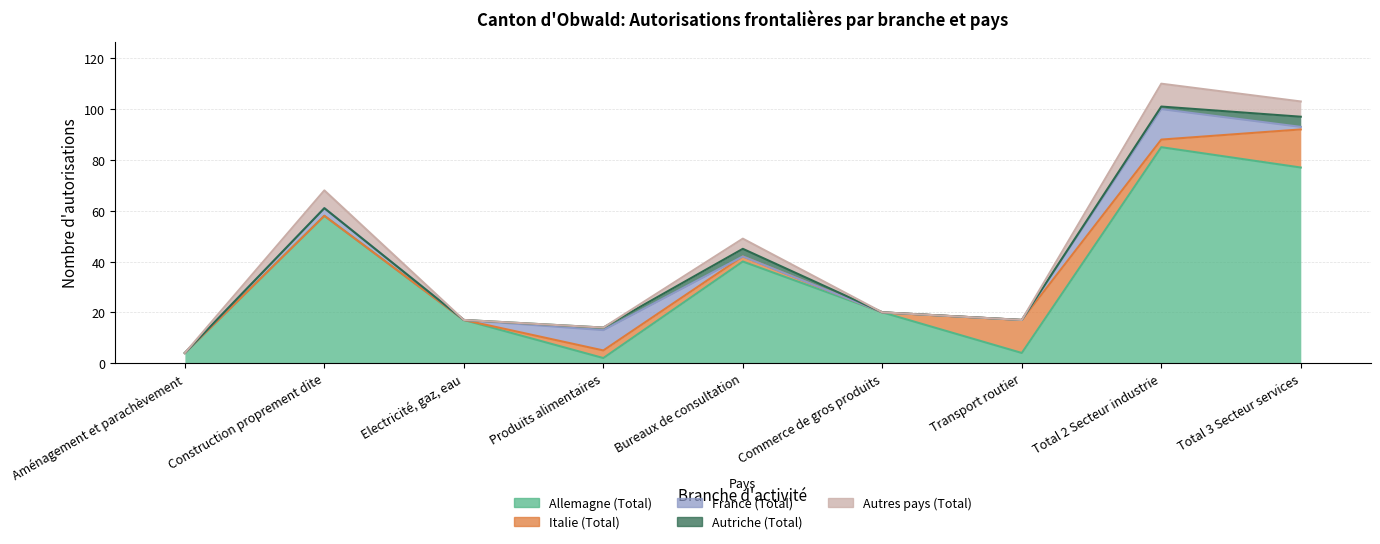

Which series has the widest spread of values?

Allemagne (Total)